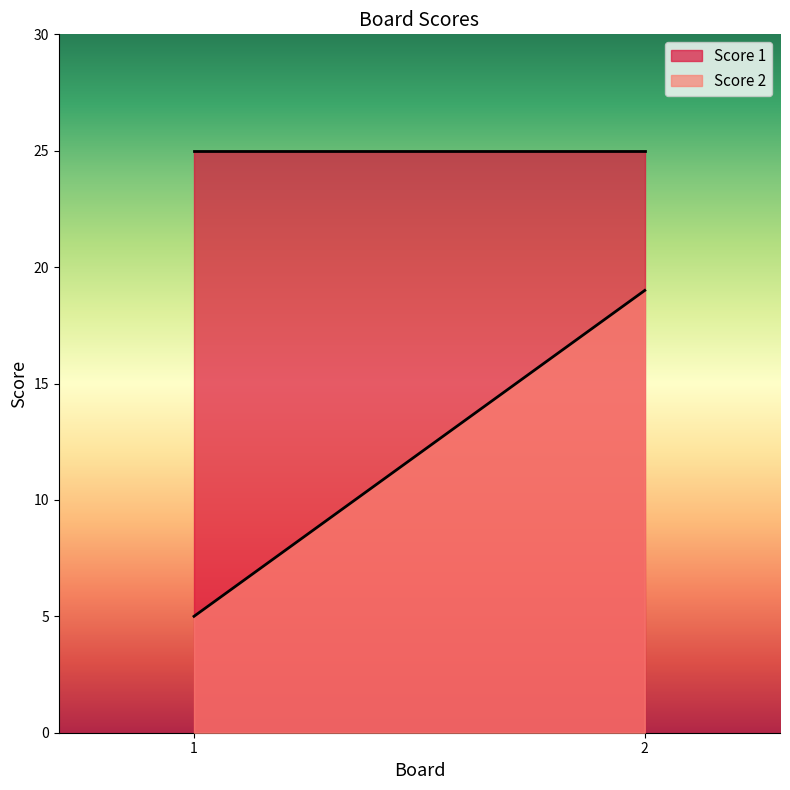

Reading left to right, transcribe all the data shown in this chart.

Score 2: 1=5	2=19
Score 1: 1=25	2=25